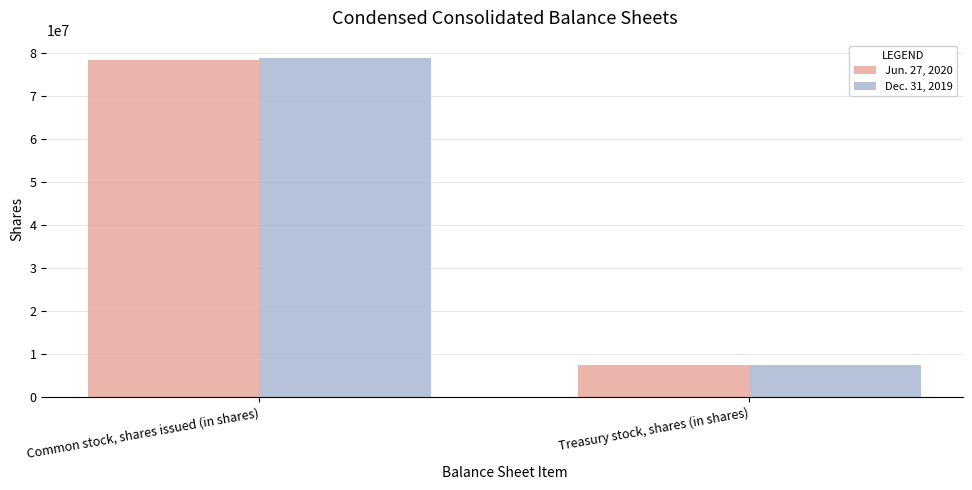

Are the bars grouped side by side (vs. stacked)?

Yes